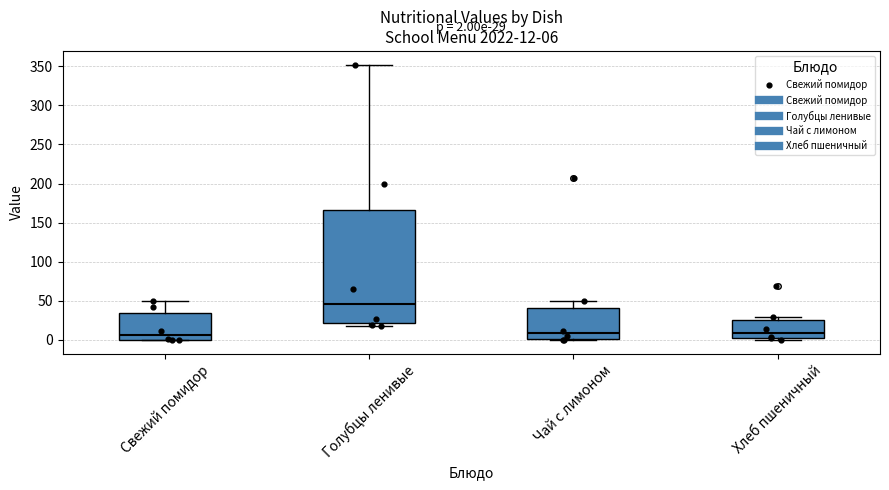

Which box is the tallest, from its lower edge to its upper edge?

Голубцы ленивые